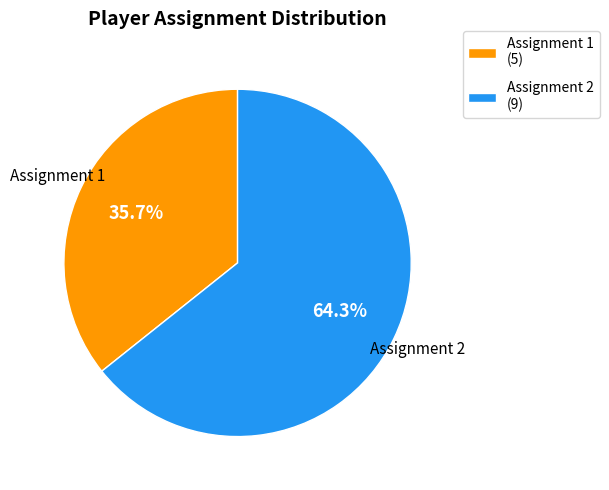

What is the ratio of the value at Assignment 1 (5) to the value at Assignment 2 (9)?

0.6